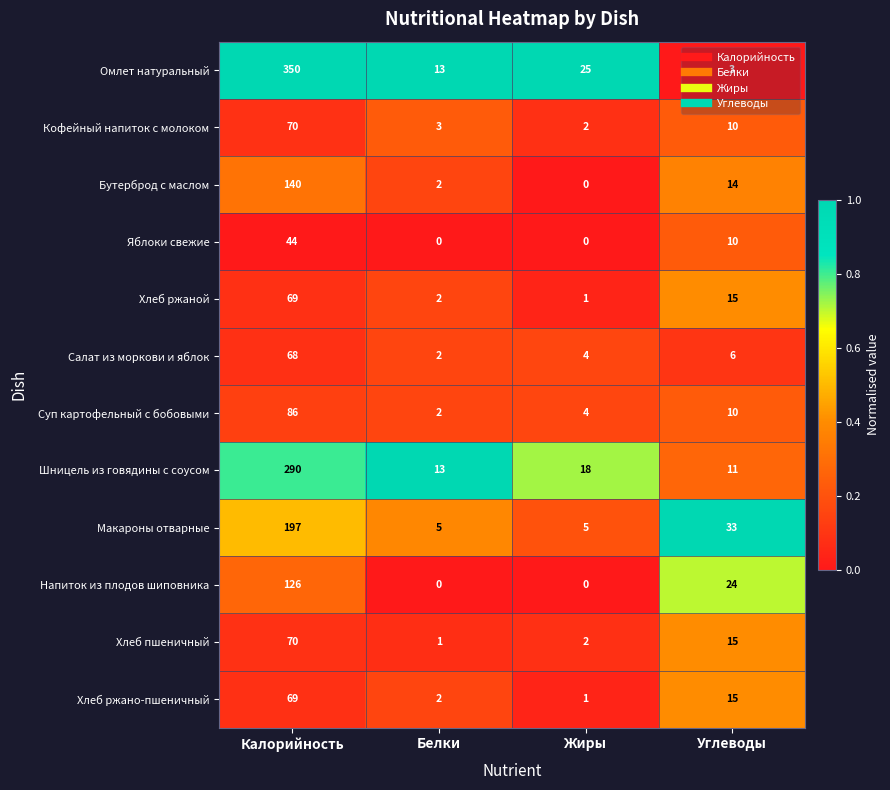

What is the difference between the highest and lowest values at Углеводы?

30